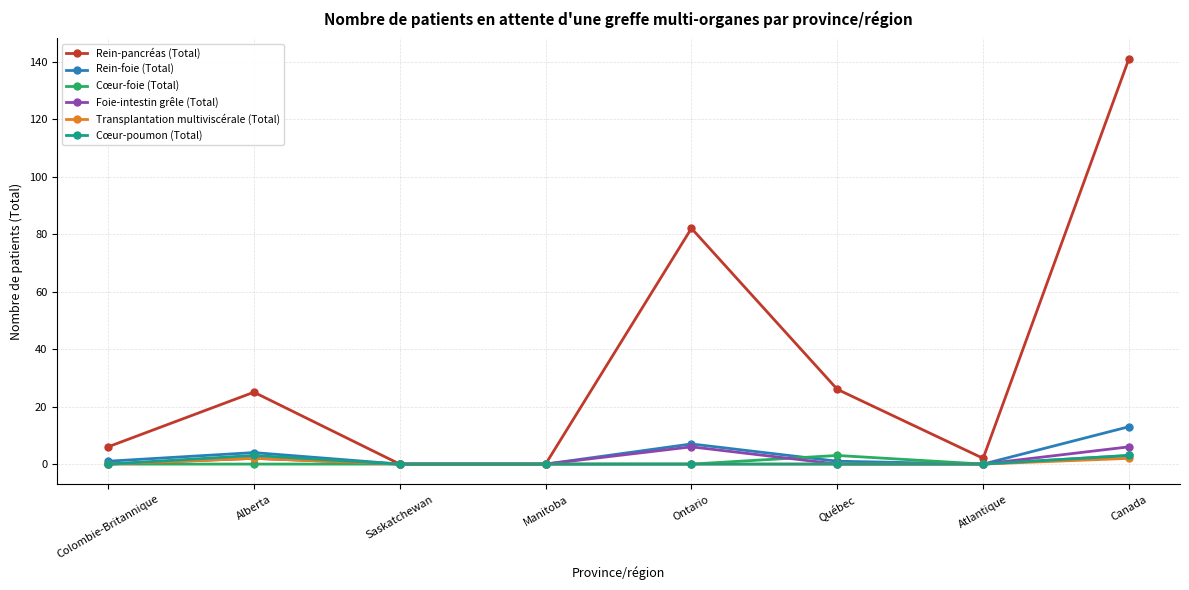

What is the average value of the Rein-pancréas (Total) series?

35